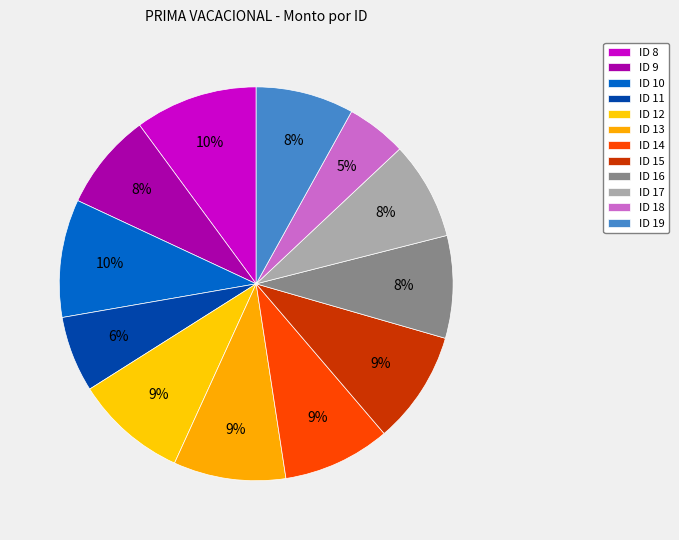

To the nearest percent, what is the difference between the largest and smallest slice percentages?

5%